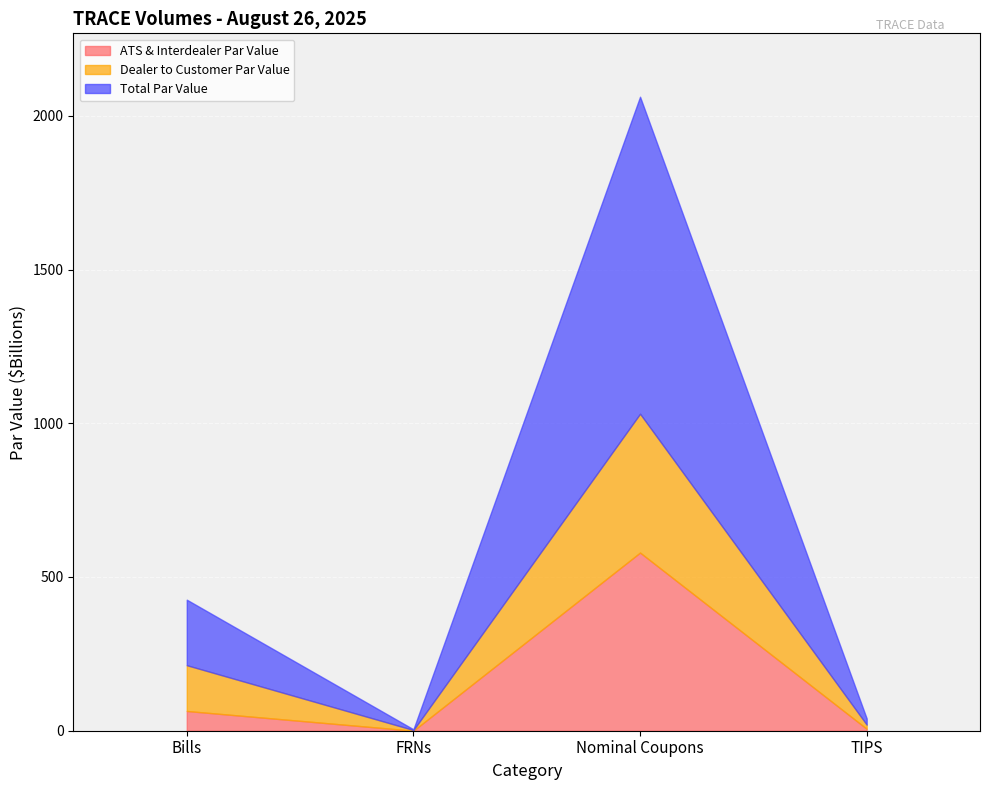

How many data points in Dealer to Customer Par Value are above 148?

2